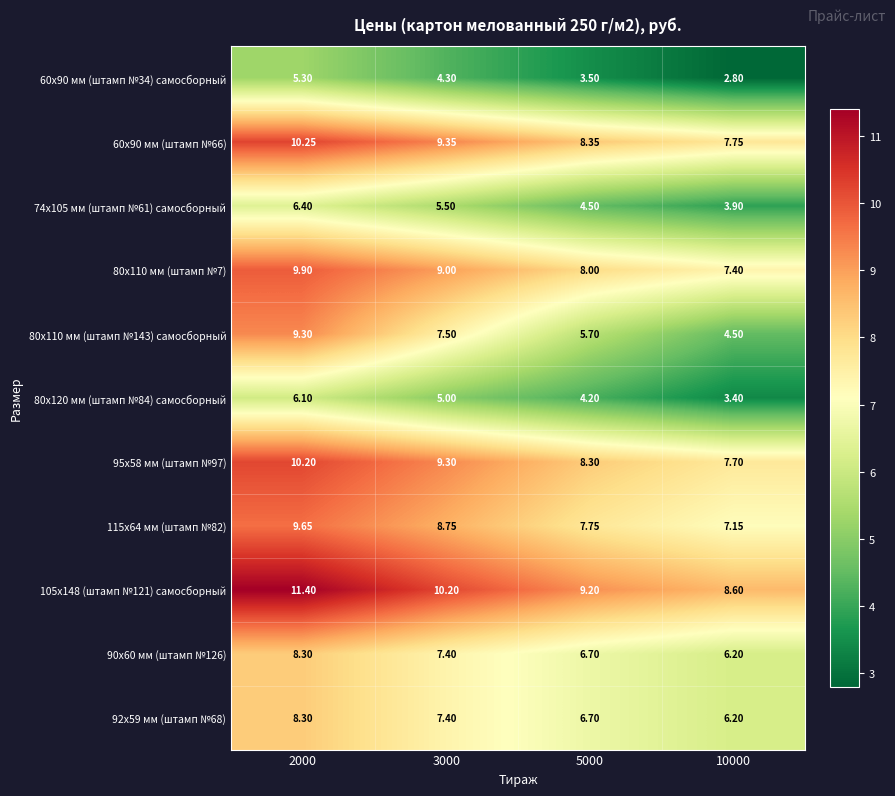

Is the value of 95х58 мм (штамп №97) at 5000 greater than the value of 80х110 мм (штамп №143) самосборный at 2000?

No